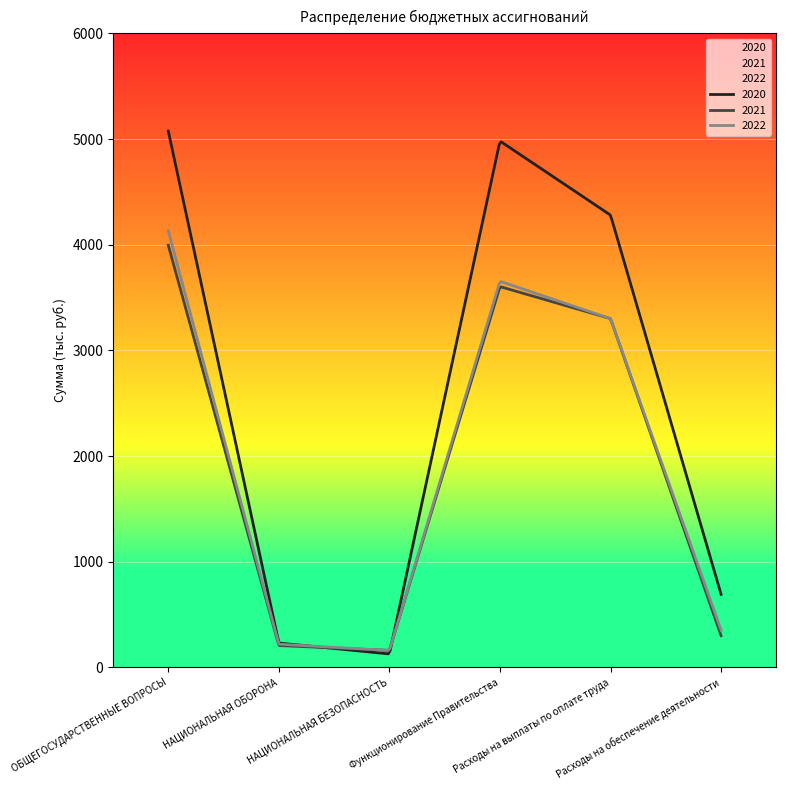

Reading left to right, transcribe all the data shown in this chart.

2020: 5074.8	231.1	127.6	4980.8	4279.7	691.4
2021: 3994.6	207.3	161.0	3603.5	3300.8	300.0
2022: 4131.9	220.0	161.0	3654.3	3300.2	351.4